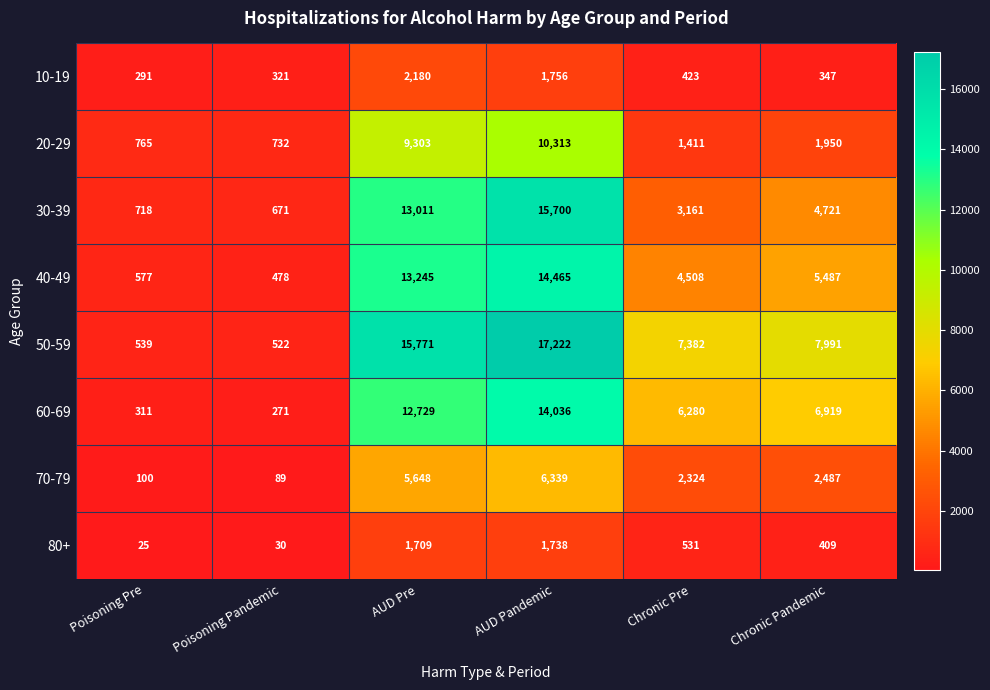

Where does the 30-39 series first go above 4721?

AUD Pre